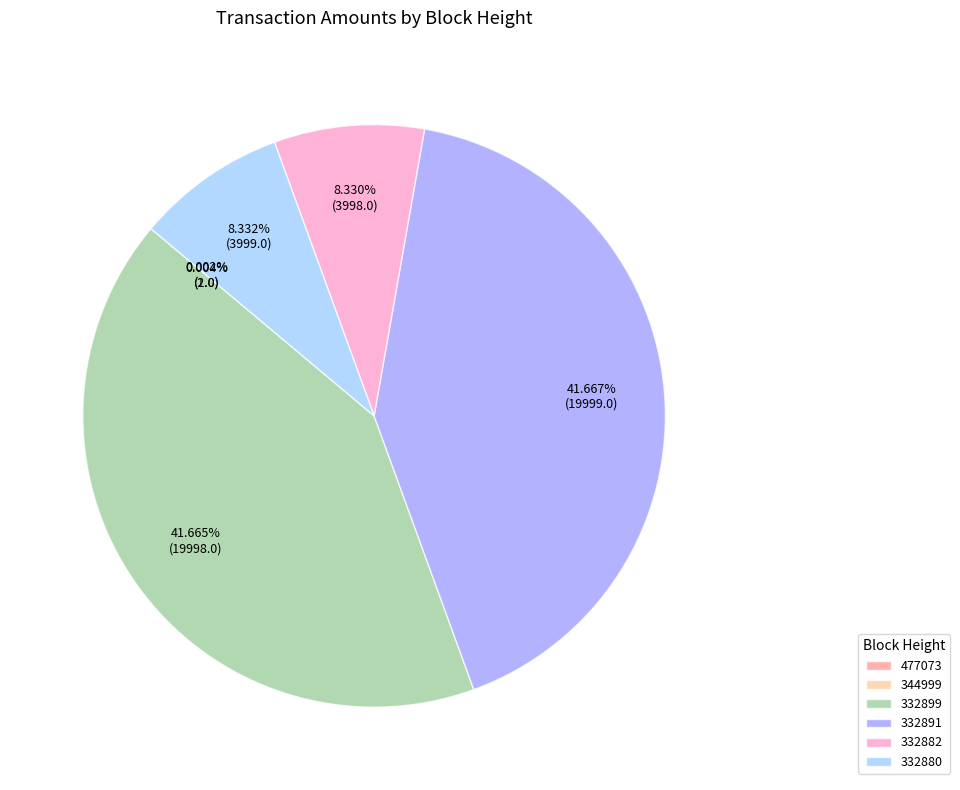

Is there a majority slice in this chart?

No